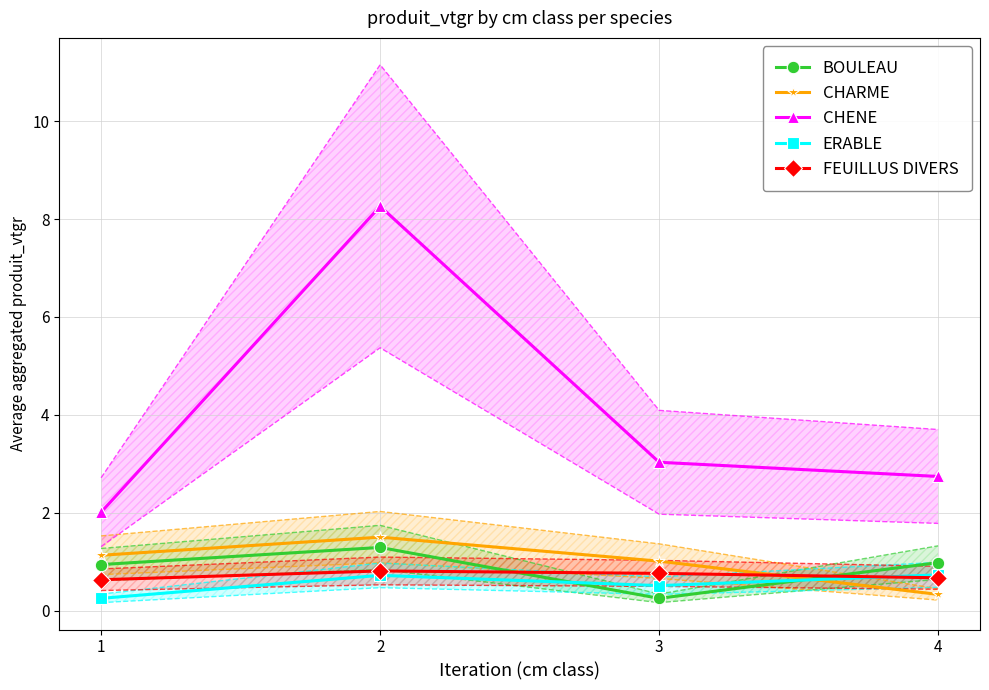

True or false: CHARME has more than 2 points higher than both neighbors.

False